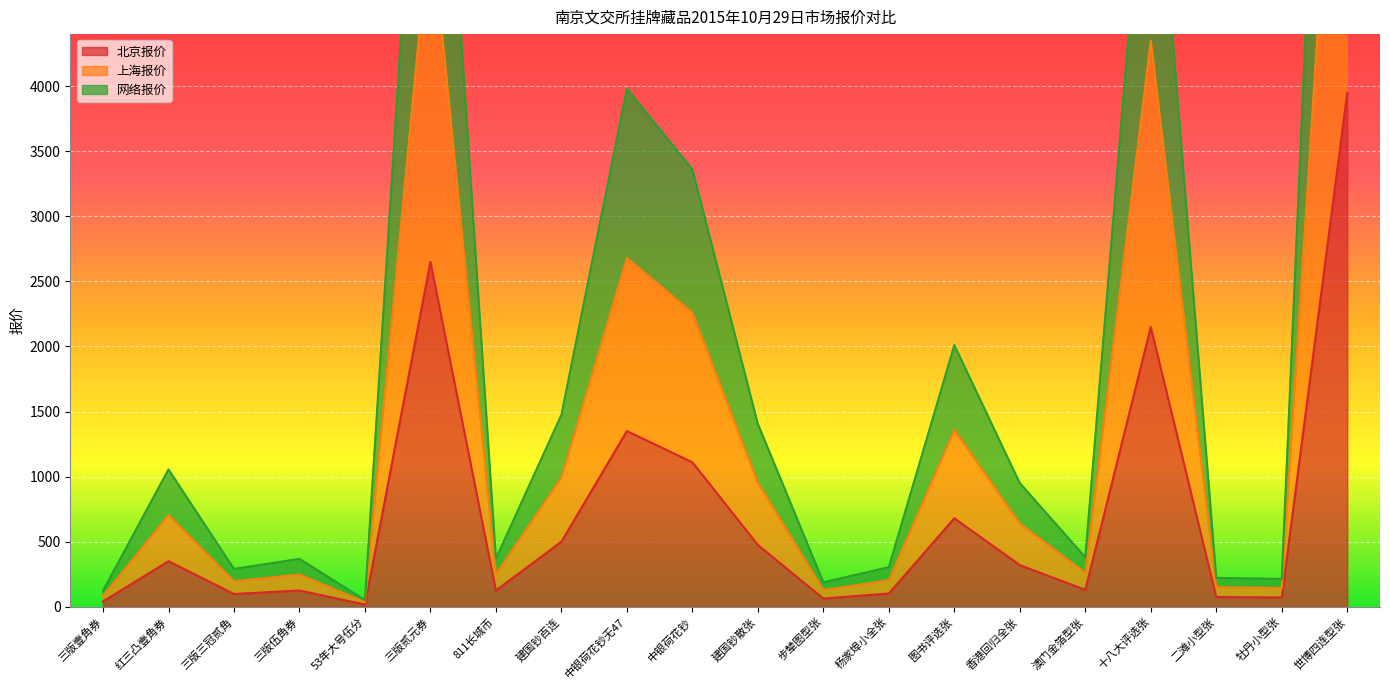

How many values in the 上海报价 series are below 640?

10